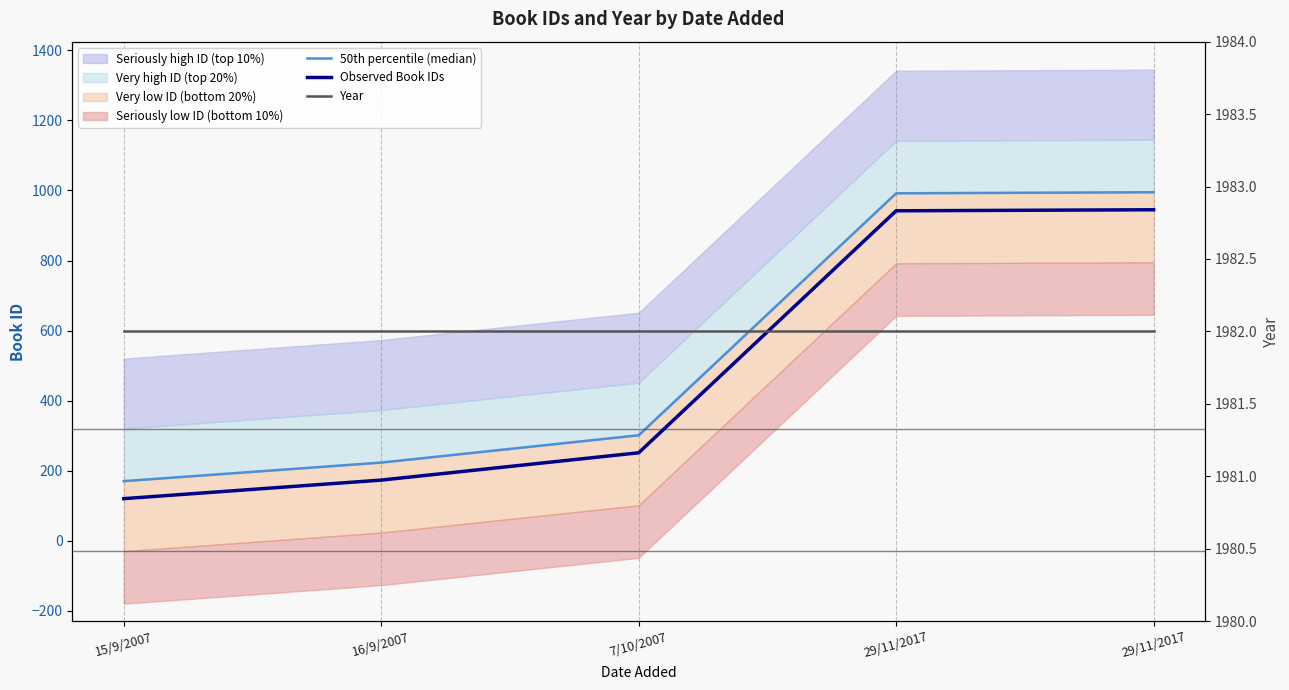

At which label does 50th percentile (median) reach its peak?

29/11/2017